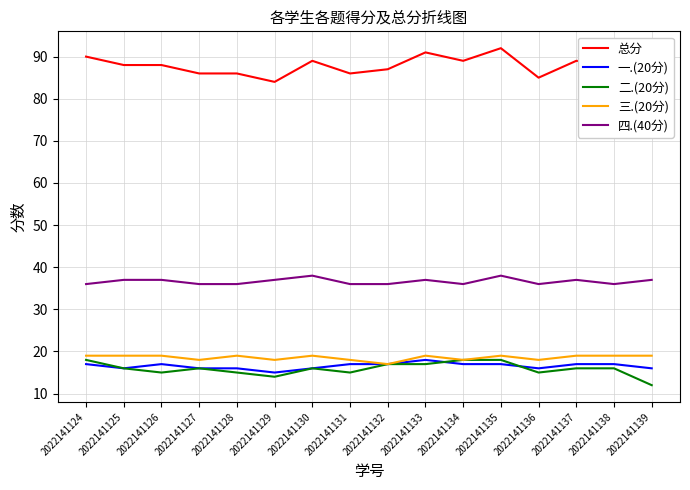

The 二.(20分) series shows 18 at 2022141135. True or false?

True